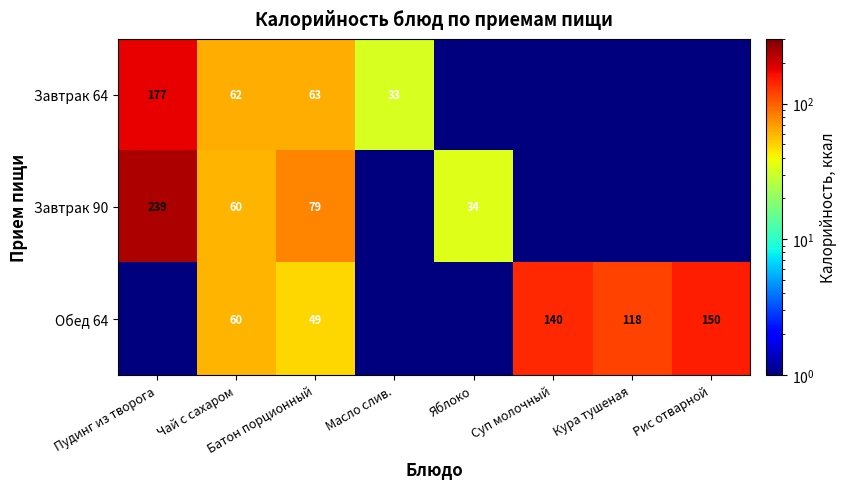

What is the greatest value displayed?

239.0